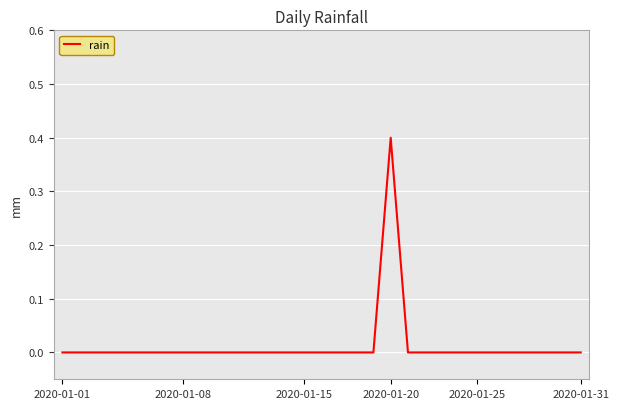

What is the difference between the maximum and minimum values?

0.4